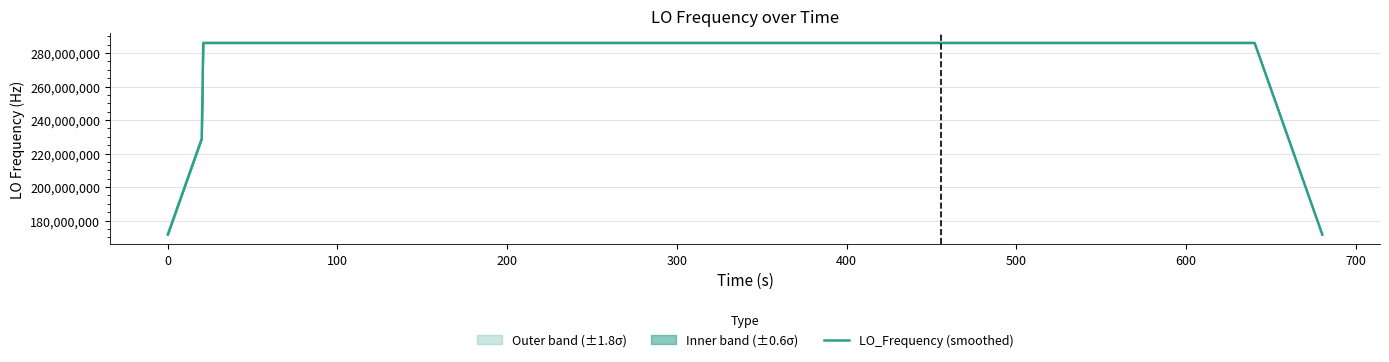

The value of LO_Frequency (smoothed) at 0 is 171628200.2. True or false?

True